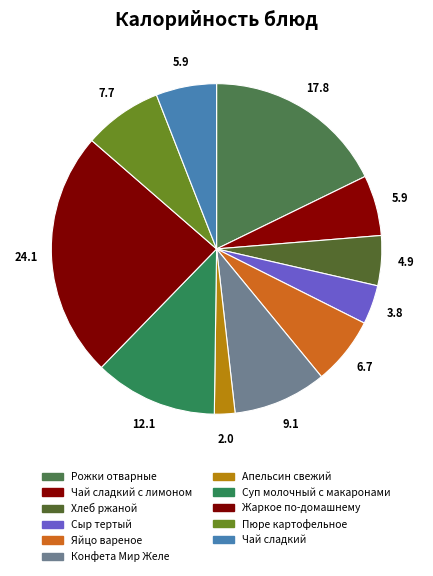

How many segments does this pie chart have?

11